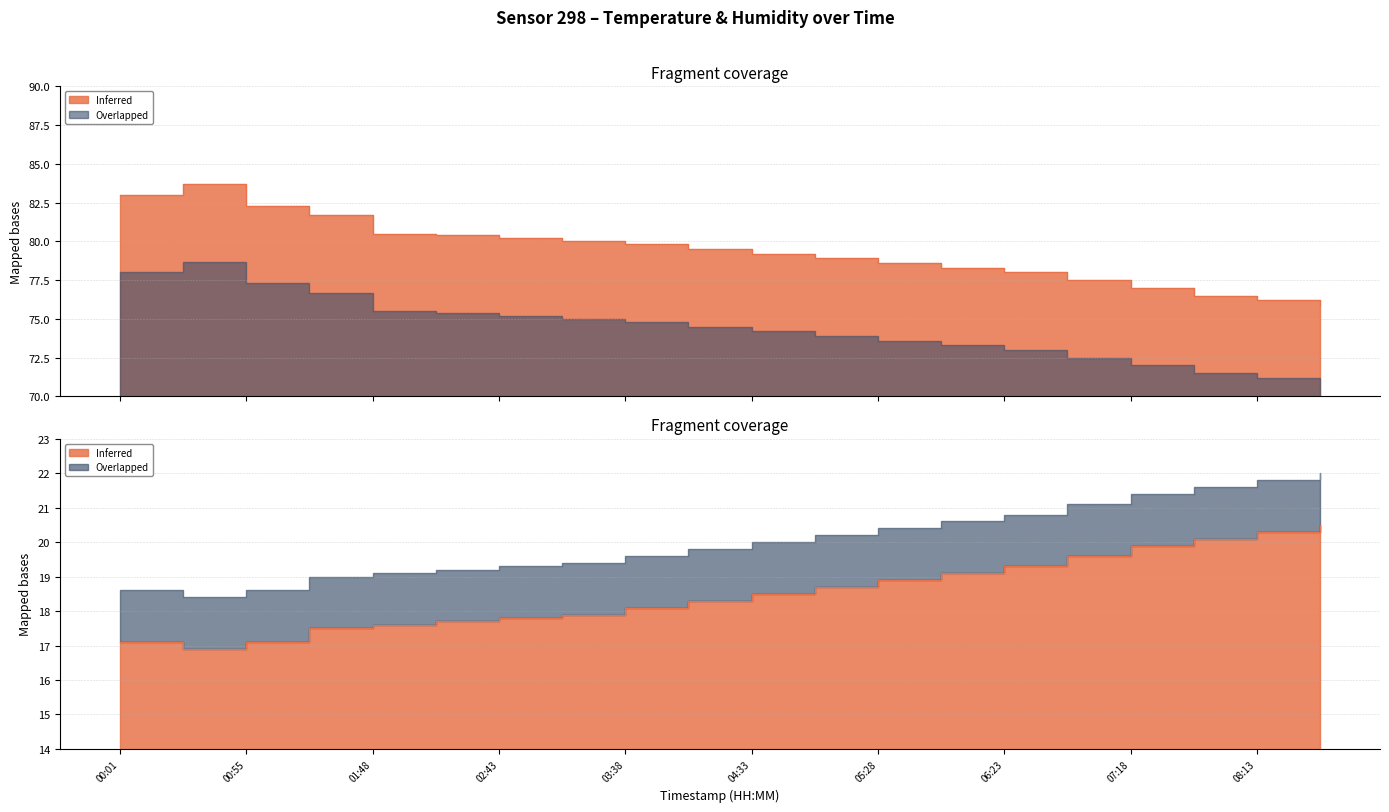

What position from the left is 08:40?

20